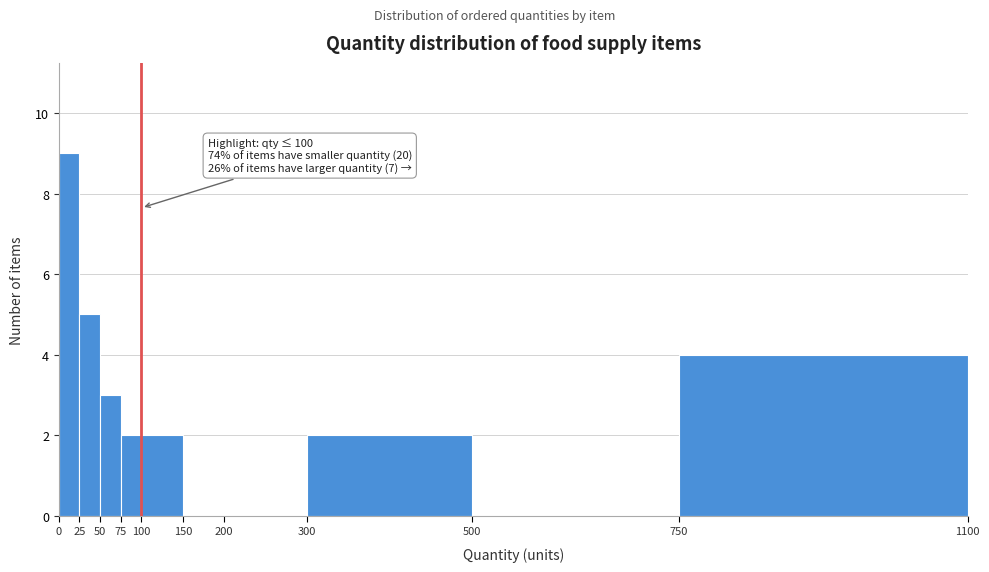

Over which range of the x-axis is the bar tallest?

0 to 25